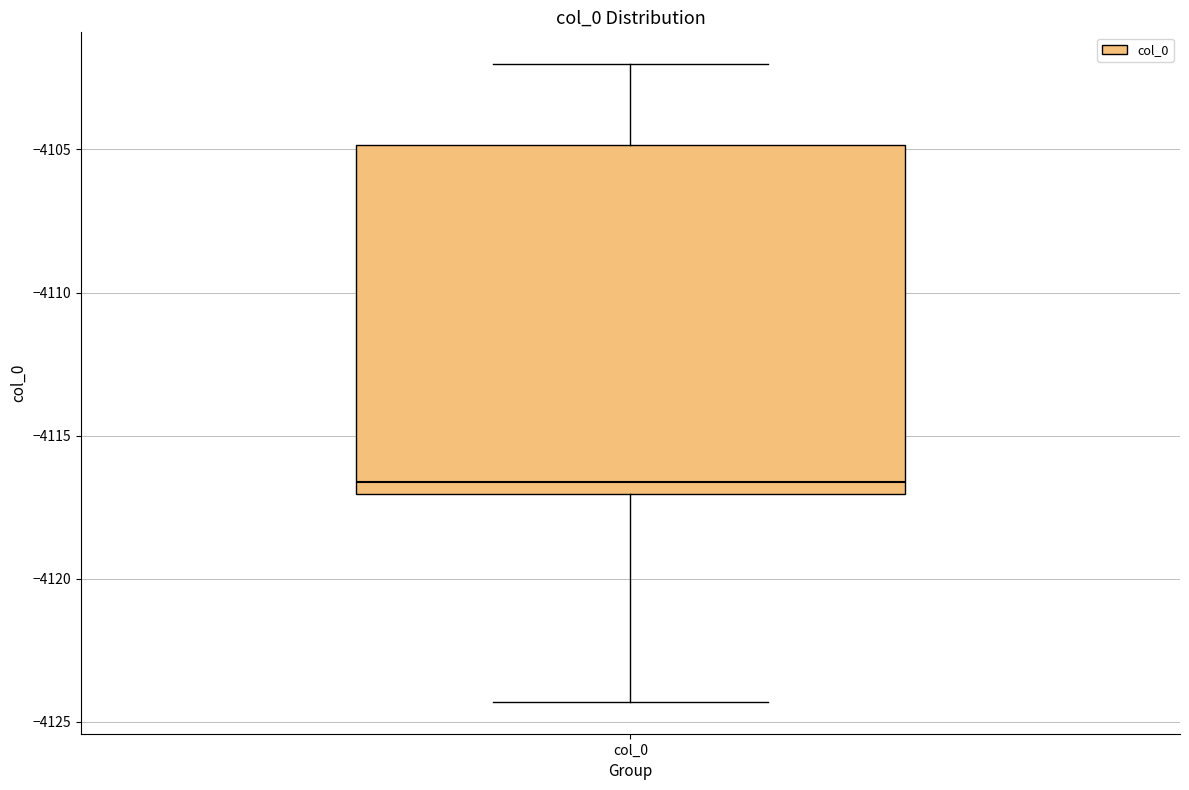

Transcribe this box plot: give where the median line is, the range the box spans, and where the two whiskers end, as read against the y-axis. The values are not printed on the chart, so give them approximately, as read against the axis.

median -4116.5, box -4117.0 to -4105.0, whiskers -4124.5 to -4102.0